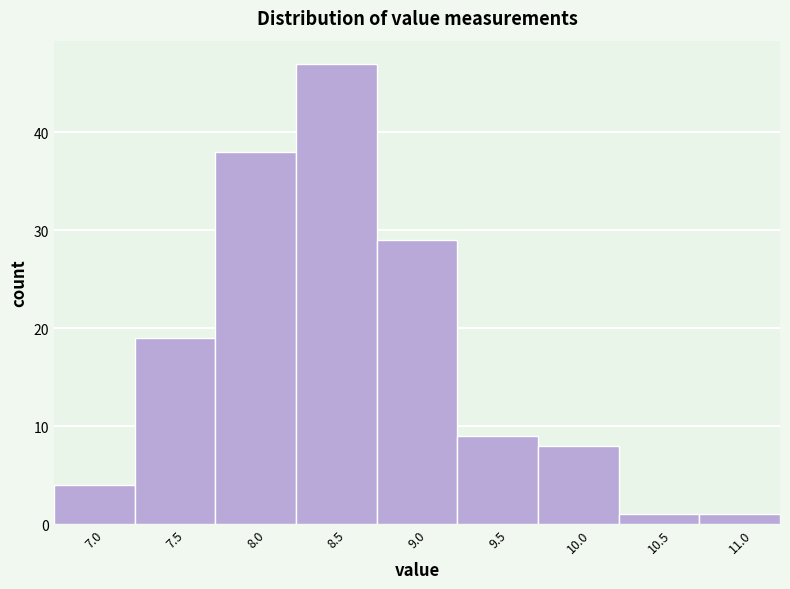

Reading right to left, extract all data points from this chart.

1	1	8	9	29	47	38	19	4